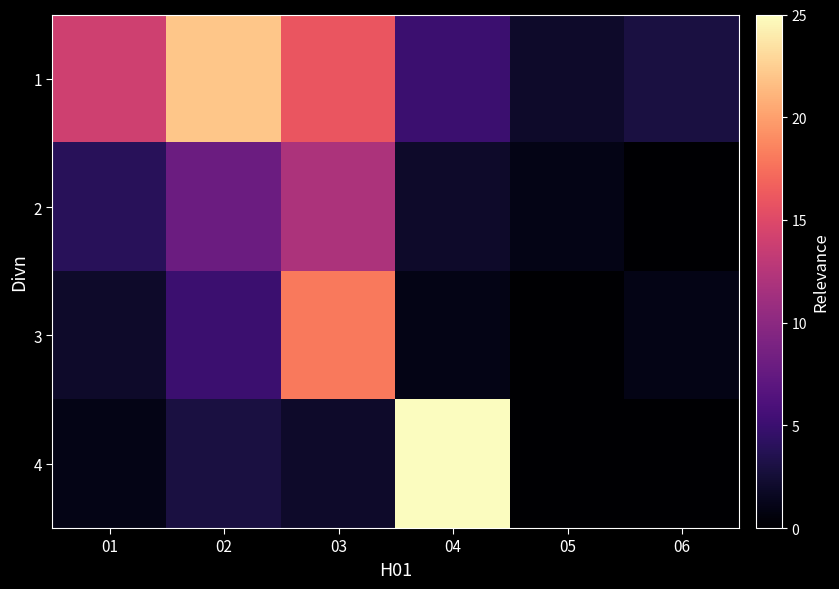

At which category is the sum across all series the highest?

03